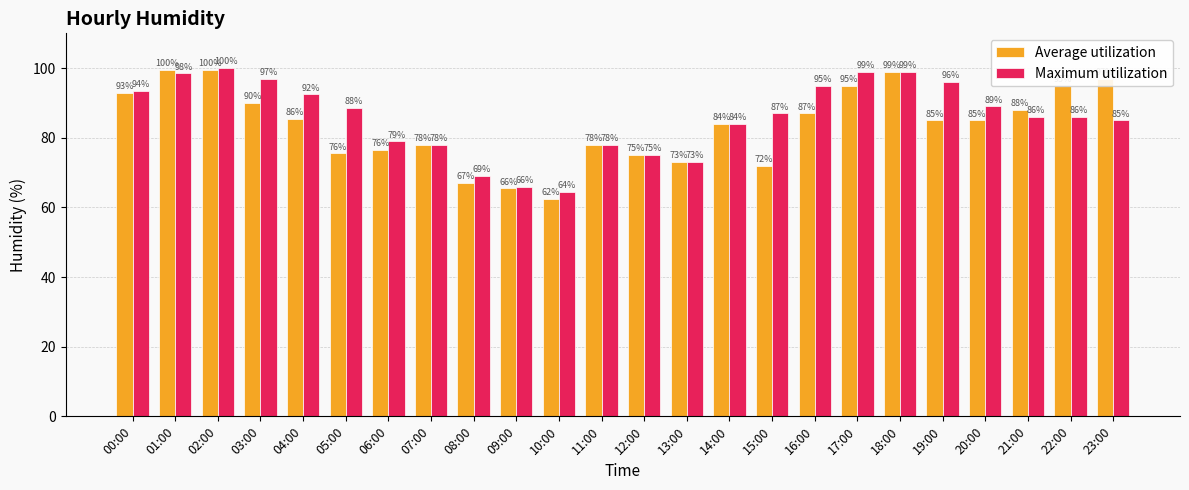

How many groups of bars are there?

24